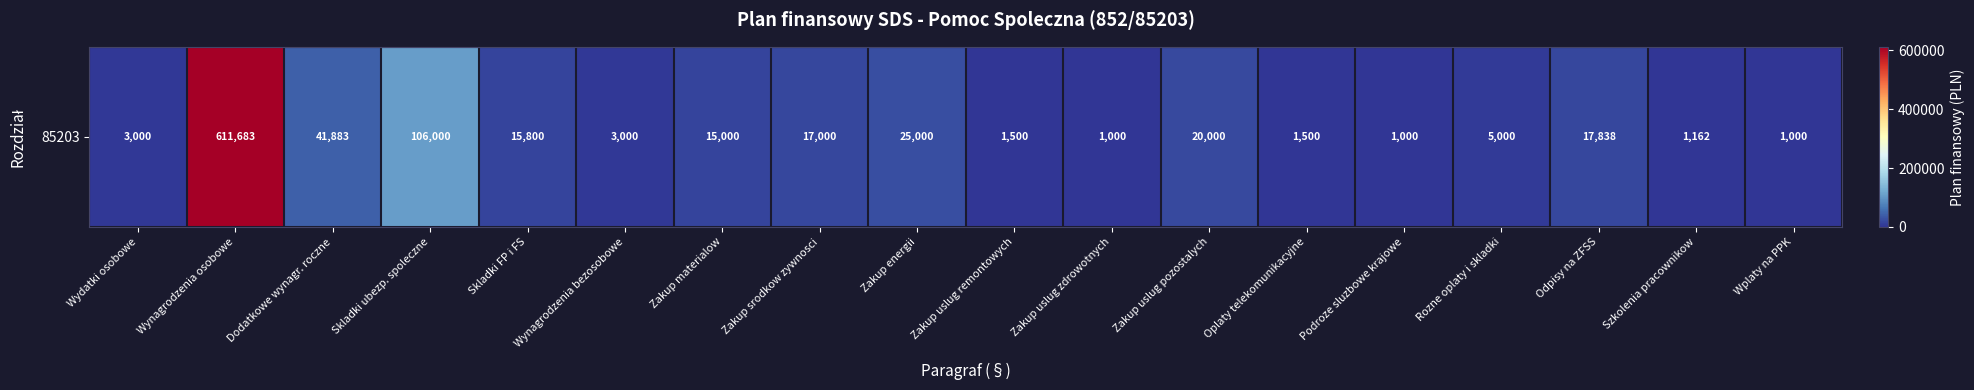

Reading left to right, transcribe all the data shown in this chart.

3000	611683	41883	106000	15800	3000	15000	17000	25000	1500	1000	20000	1500	1000	5000	17838	1162	1000